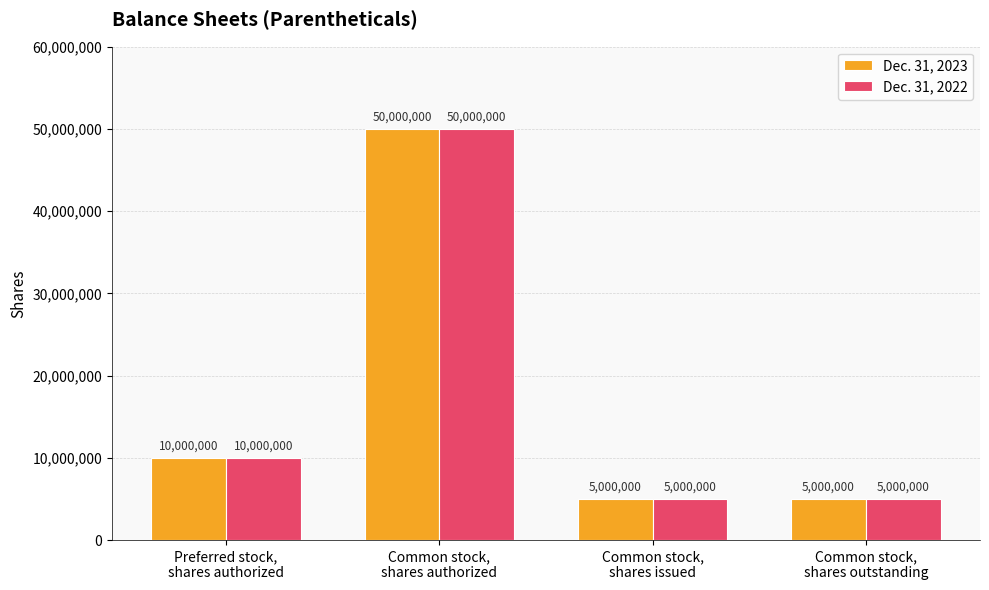

Are the bars horizontal?

No